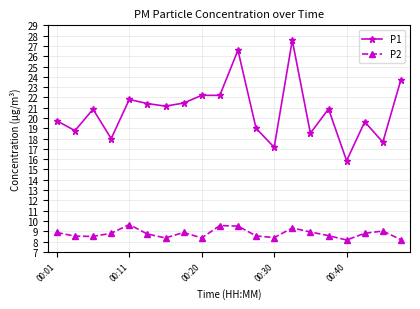

Which series has the largest total across all categories?

P1